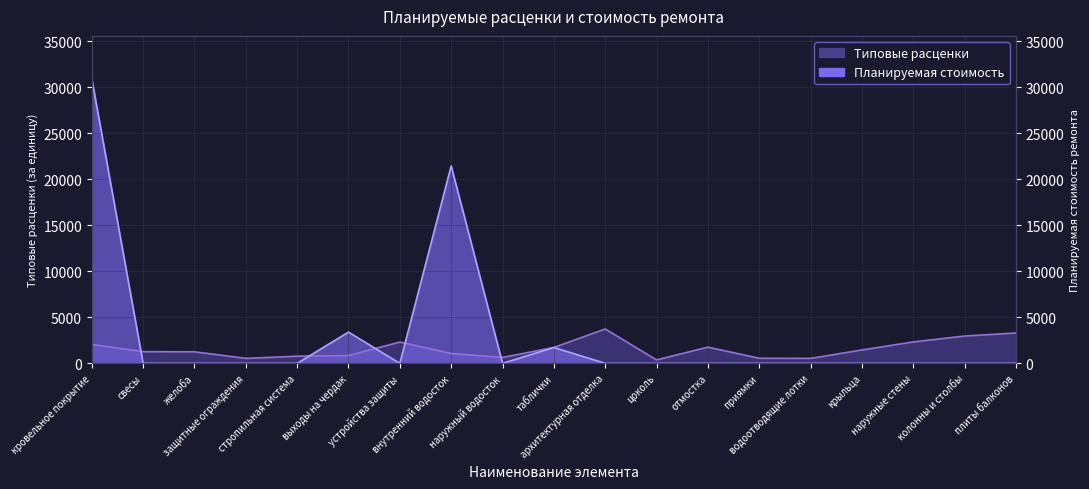

Reading right to left, list all the values displayed in this chart.

Типовые расценки: плиты балконов=3298.8	колонны и столбы=2971.8	наружные стены=2331.0	крыльца=1455.0	водоотводящие лотки=541.4	приямки=552.6	отмостка=1763.2	цоколь=374.2	архитектурная отделка=3735.1	таблички=1727.4	наружный водосток=644.9	внутренний водосток=1072.5	устройства защиты=2313.3	выходы на чердак=848.8	стропильная система=778.8	защитные ограждения=542.3	желоба=1256.0	свесы=1269.7	кровельное покрытие=2062.8
Планируемая стоимость: плиты балконов=0.0	колонны и столбы=0.0	наружные стены=0.0	крыльца=0.0	водоотводящие лотки=0.0	приямки=0.0	отмостка=0.0	цоколь=0.0	архитектурная отделка=0.0	таблички=1727.4	наружный водосток=0.0	внутренний водосток=21449.8	устройства защиты=0.0	выходы на чердак=3395.1	стропильная система=0.0	защитные ограждения=0.0	желоба=0.0	свесы=0.0	кровельное покрытие=30942.8